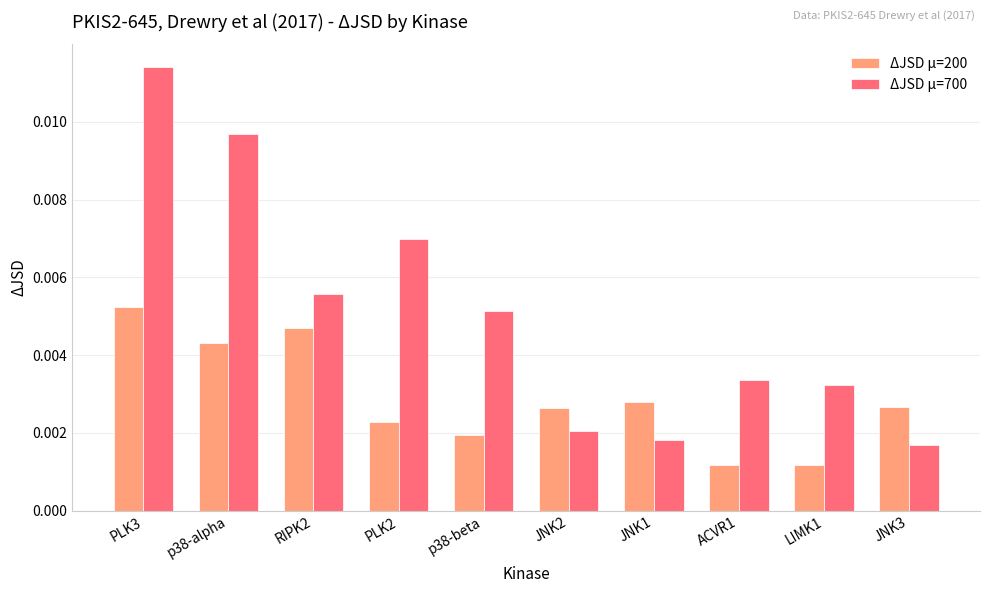

Count the ΔJSD μ=200 values in the range 0 to 1.

10